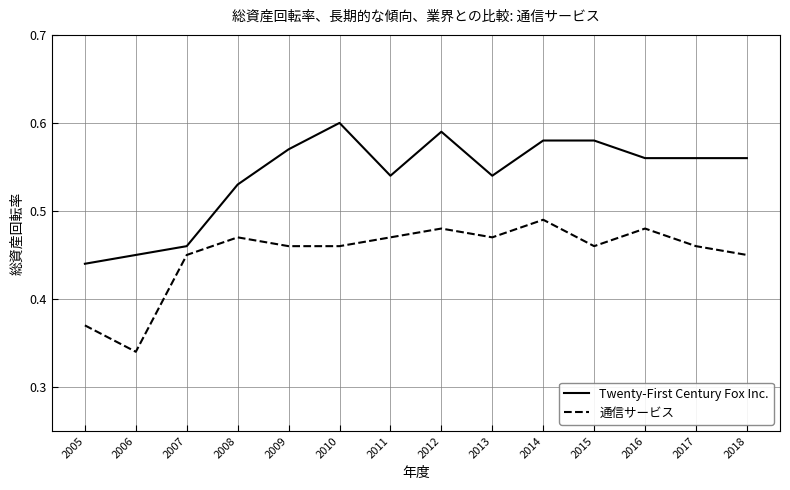

How many distinct data groups are displayed?

2